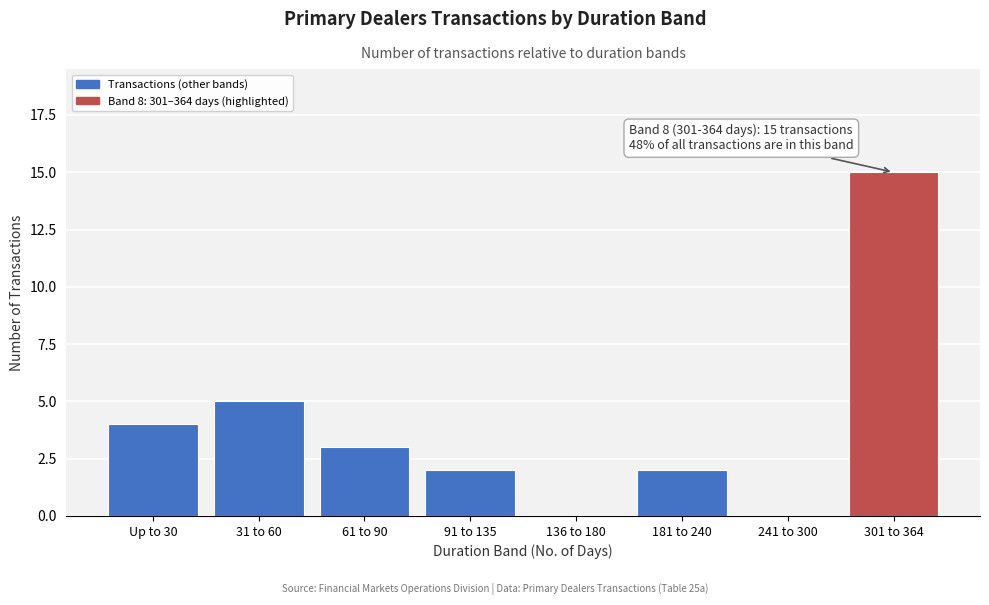

Reading right to left, list all the values displayed in this chart.

301 to 364=15	241 to 300=0	181 to 240=2	136 to 180=0	91 to 135=2	61 to 90=3	31 to 60=5	Up to 30=4